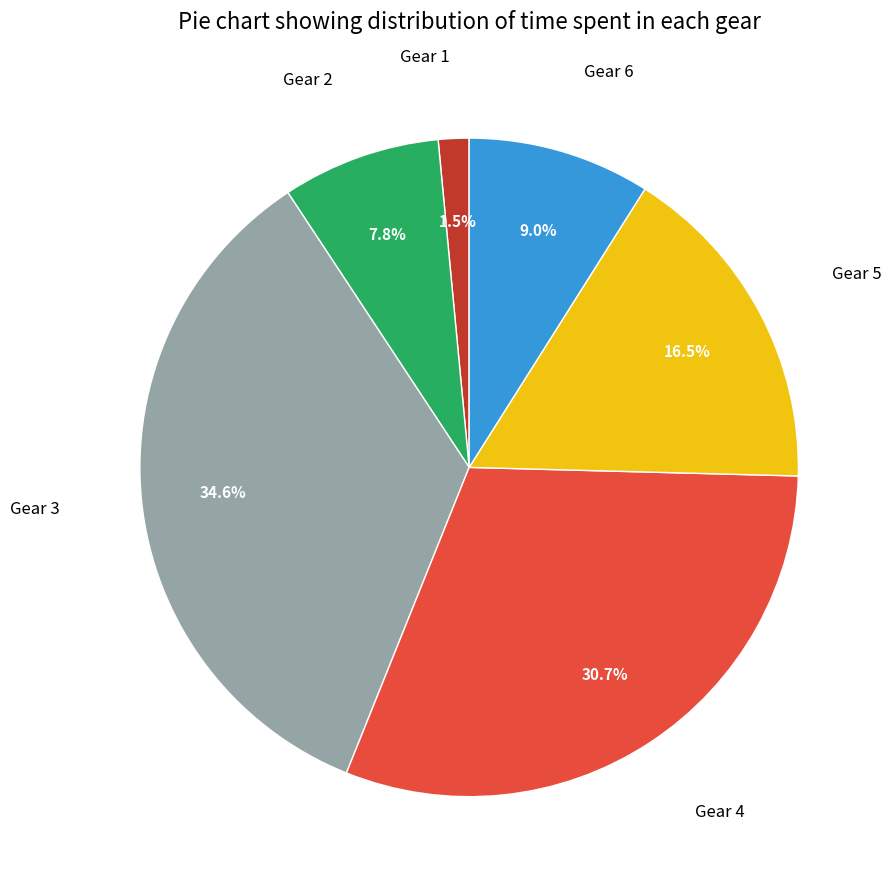

Is there any slice that represents more than half of the pie?

No